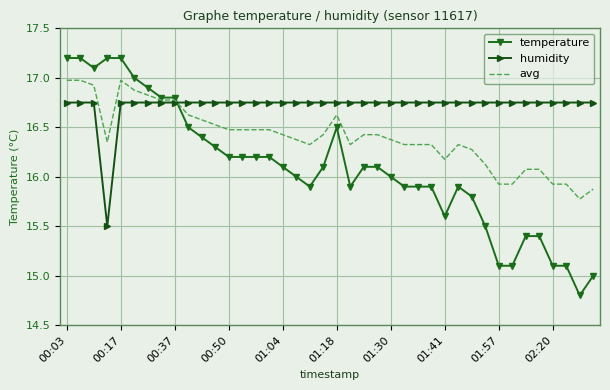

List the series in order of their overall mean, highest first.

humidity, avg, temperature